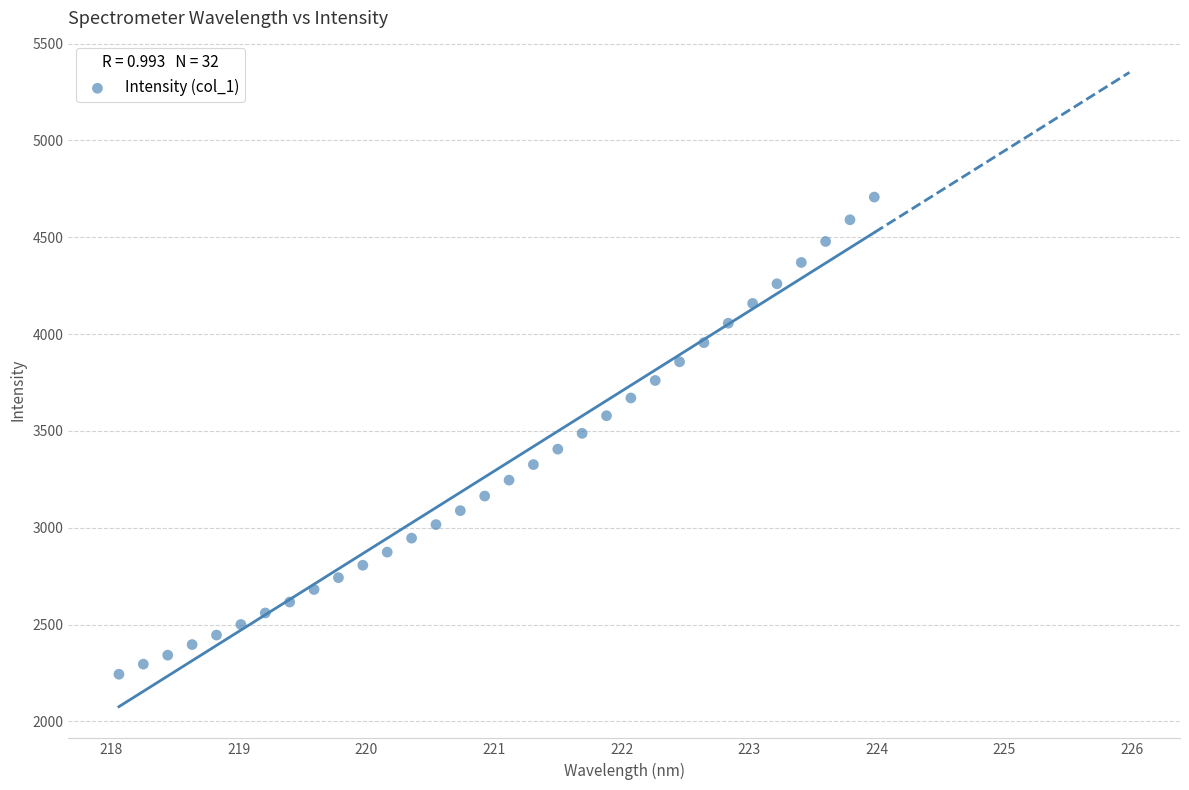

What is the range of X values (max minus min)?

5.9